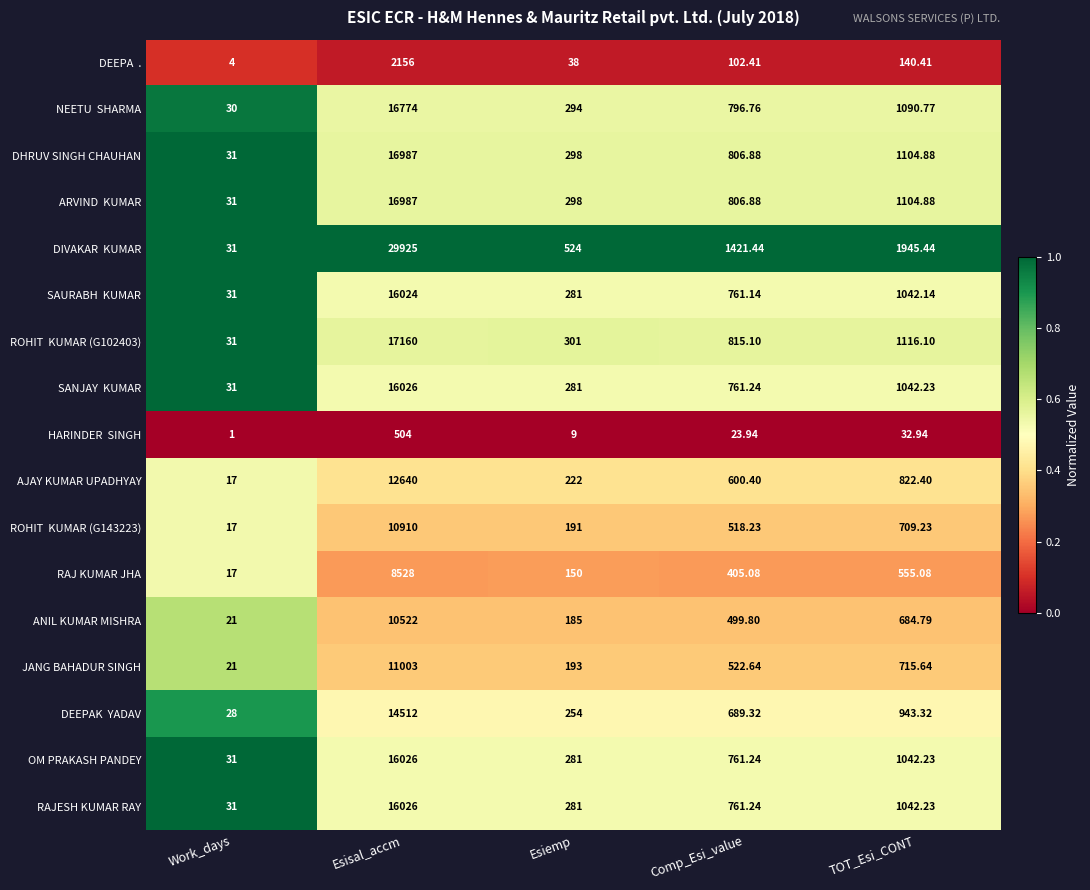

At which label does RAJESH KUMAR RAY reach its minimum?

Work_days